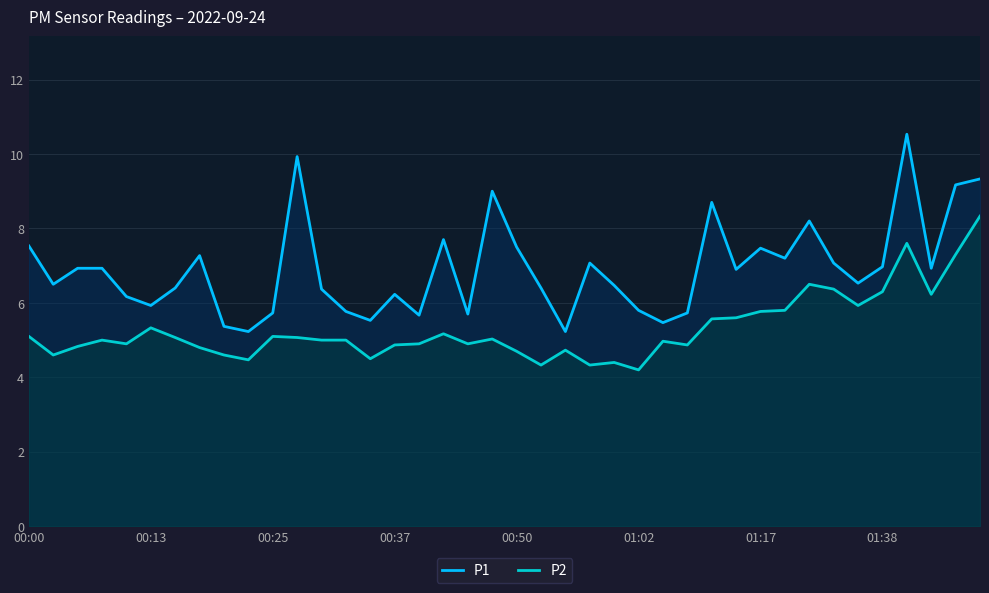

Rank the series at 8 from lowest to highest value.

P2, P1